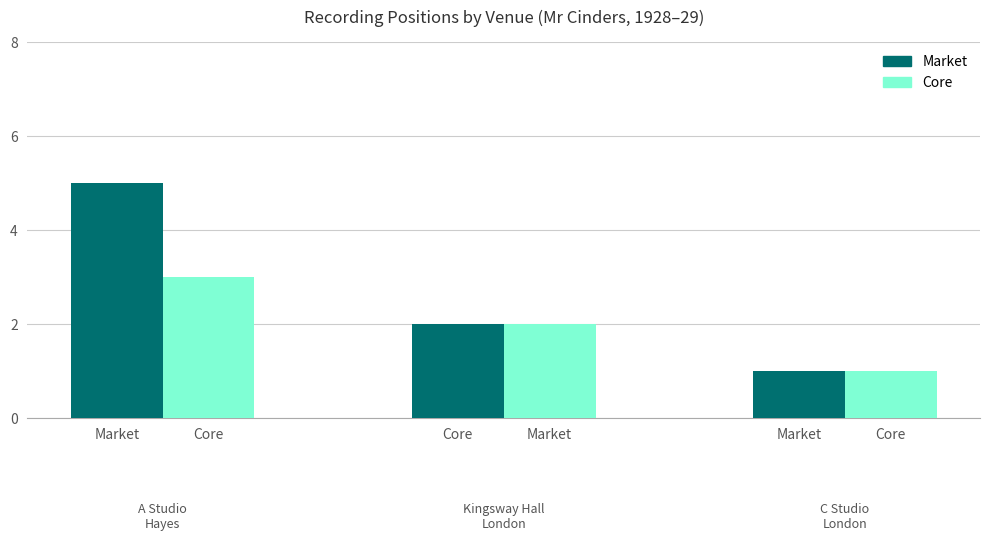

How many data points in Market are less than 2?

1